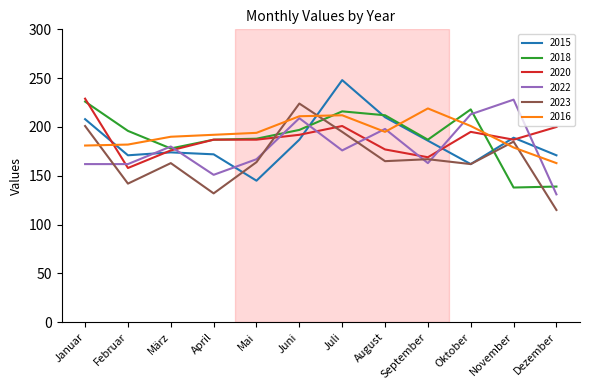

What are all the series names shown in the legend?

2015, 2018, 2020, 2022, 2023, 2016